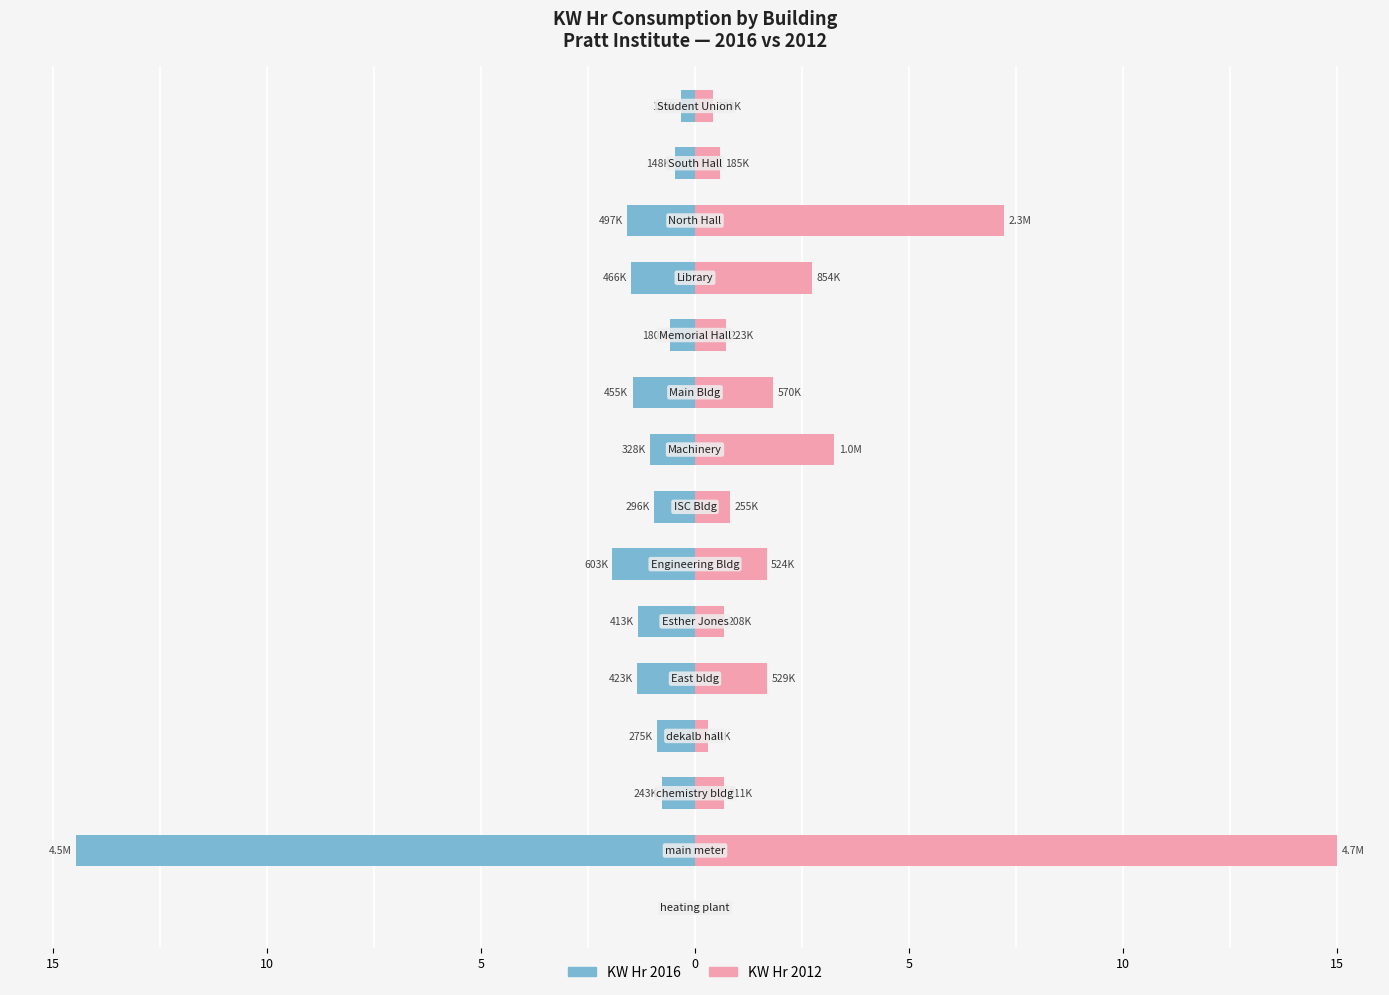

How many groups of bars are there?

15